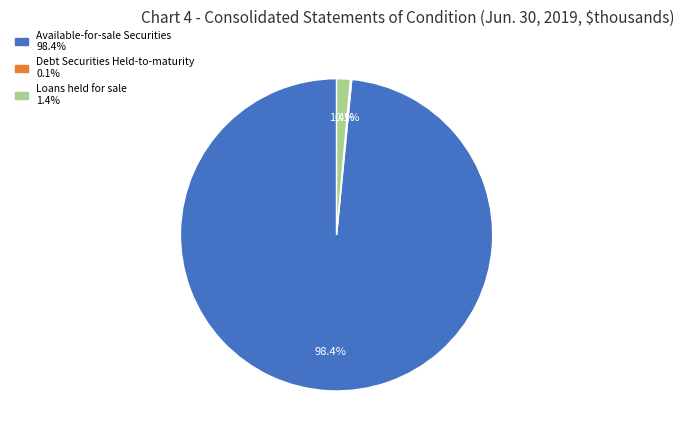

To the nearest percent, what is the average slice percentage?

33%